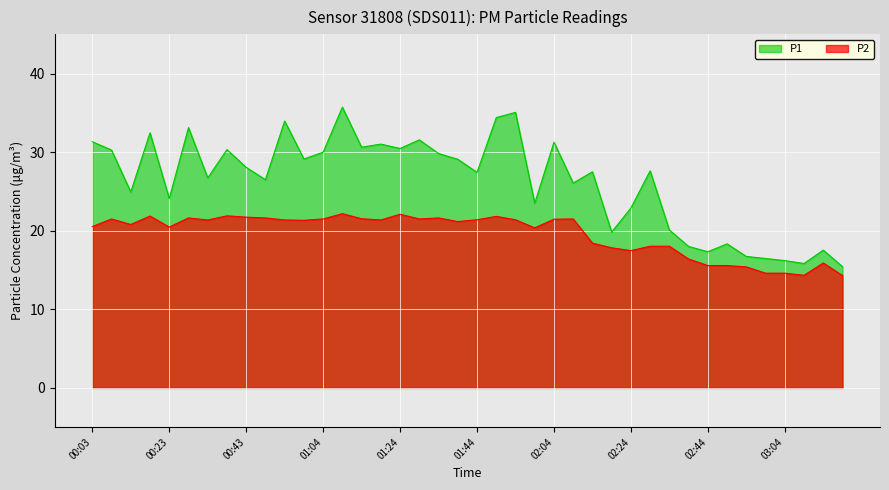

True or false: P1 and P2 intersect in this chart.

False